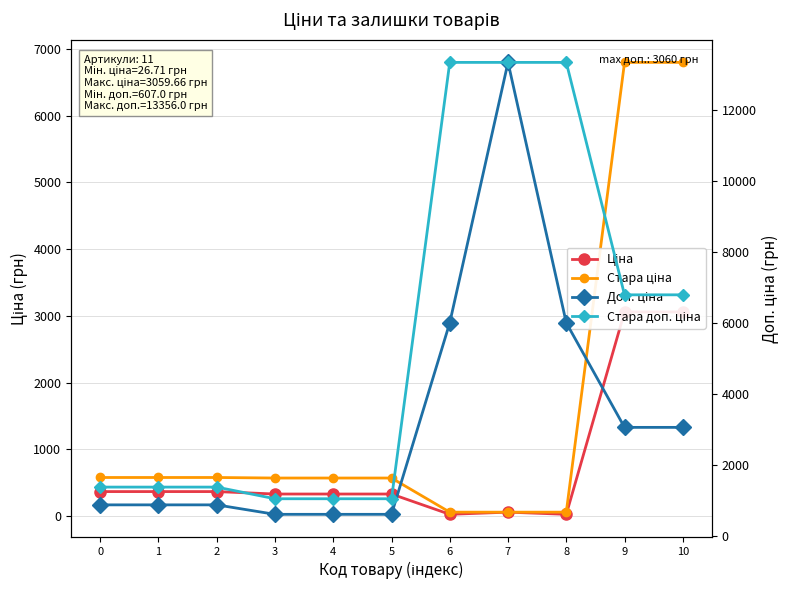

Is it true that Стара ціна equals 59.4 at 7?

True